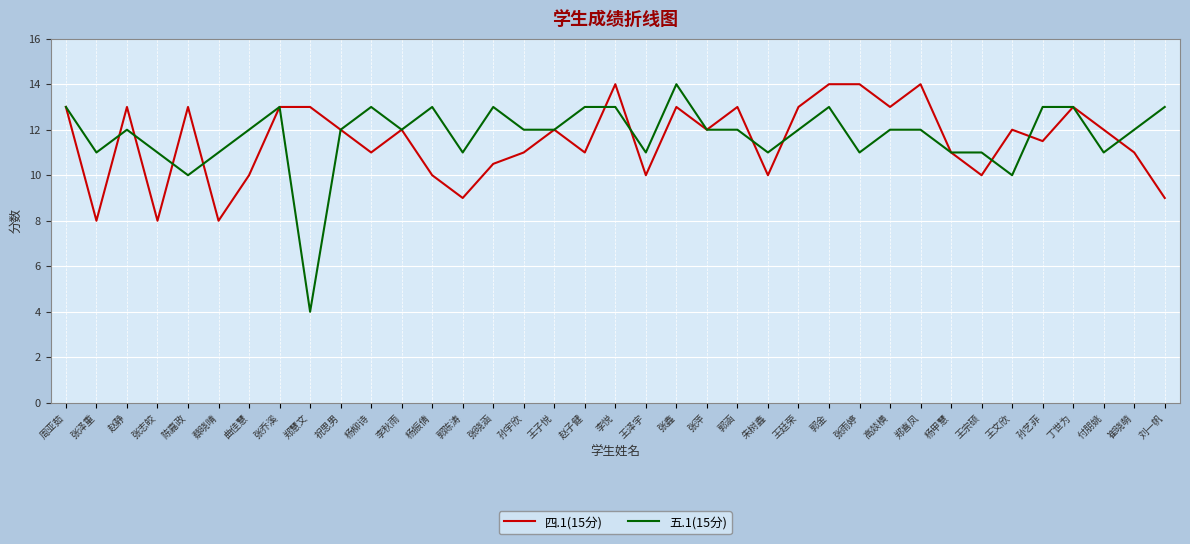

Count the number of categories in the chart.

37